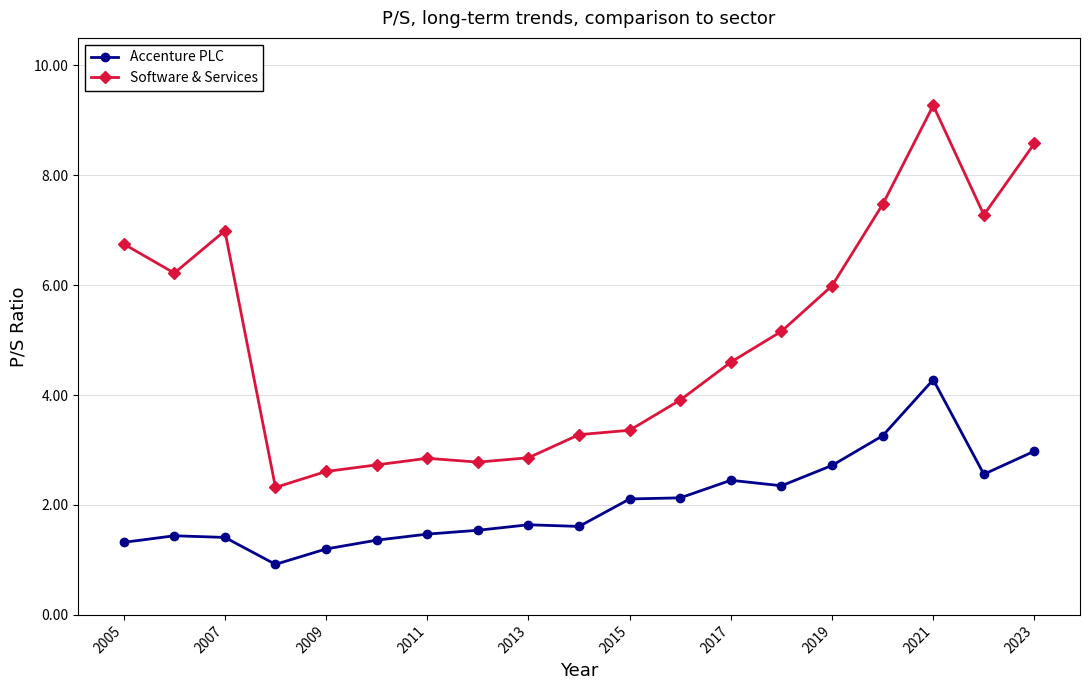

Which series has the largest range (max minus min)?

Software & Services